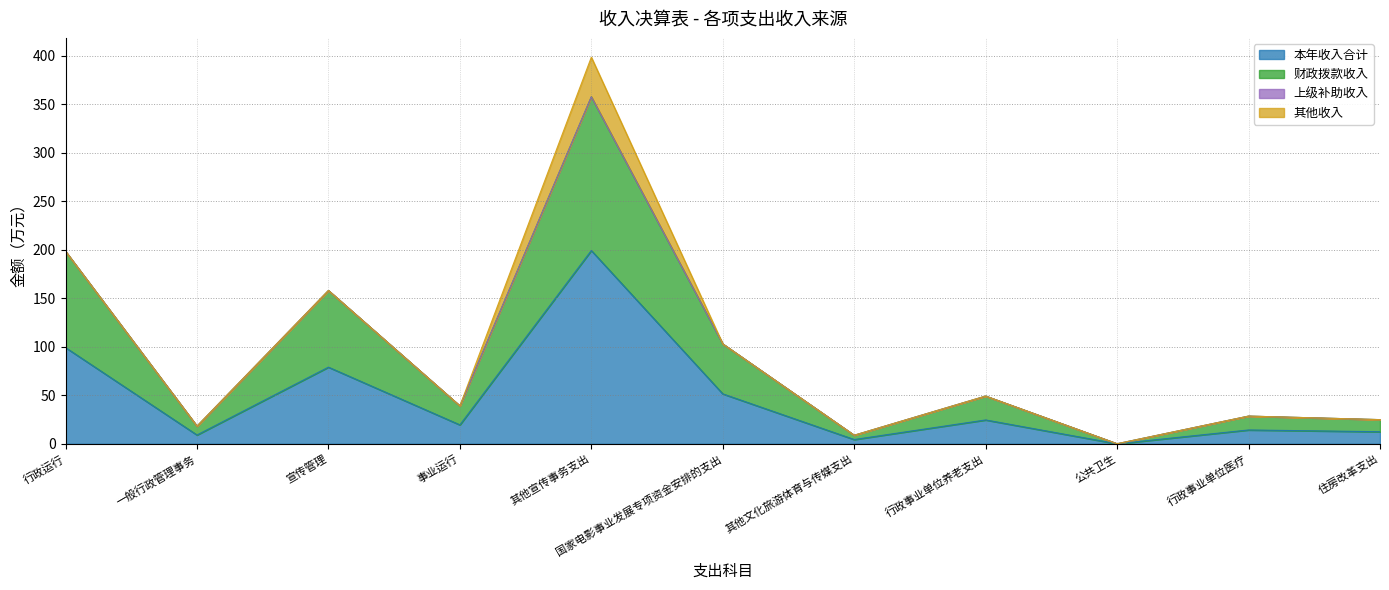

At which label does 本年收入合计 reach its peak?

其他宣传事务支出